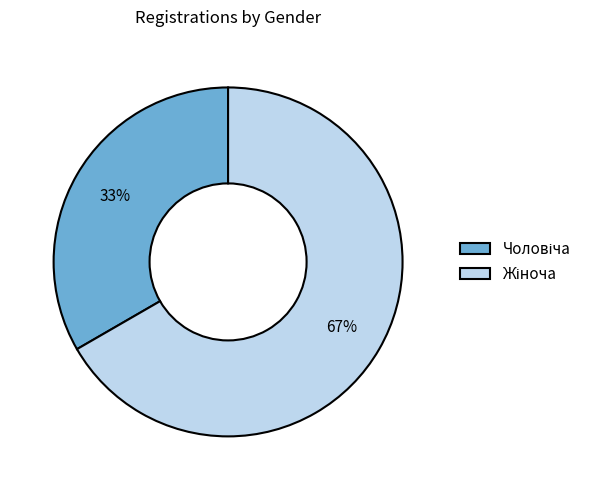

Is there a majority slice in this chart?

Yes